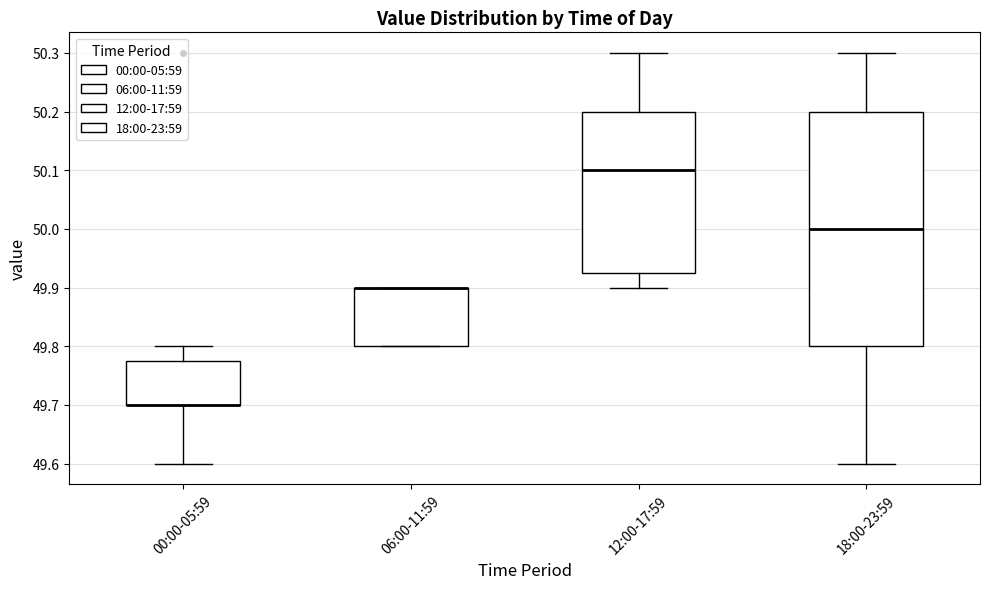

Which box is the tallest, from its lower edge to its upper edge?

18:00-23:59